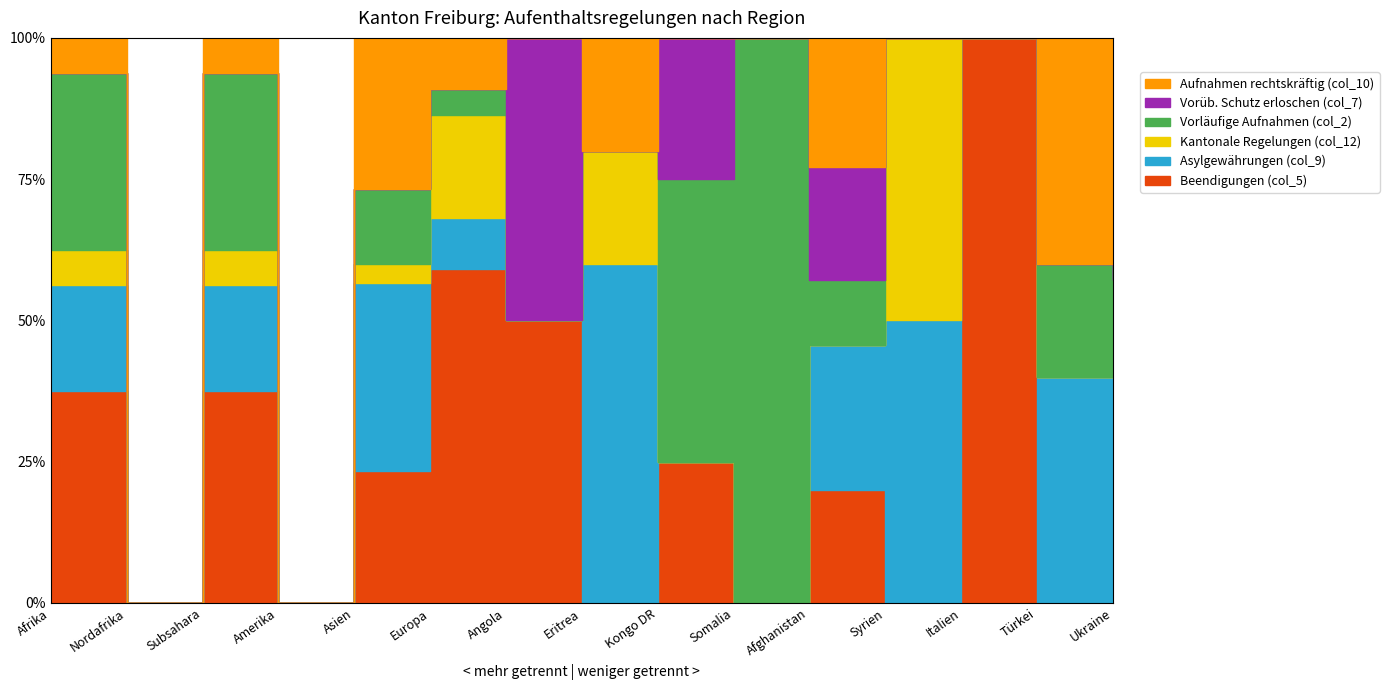

The Aufnahmen rechtskräftig (col_10) series shows 0 at Kongo DR. True or false?

True